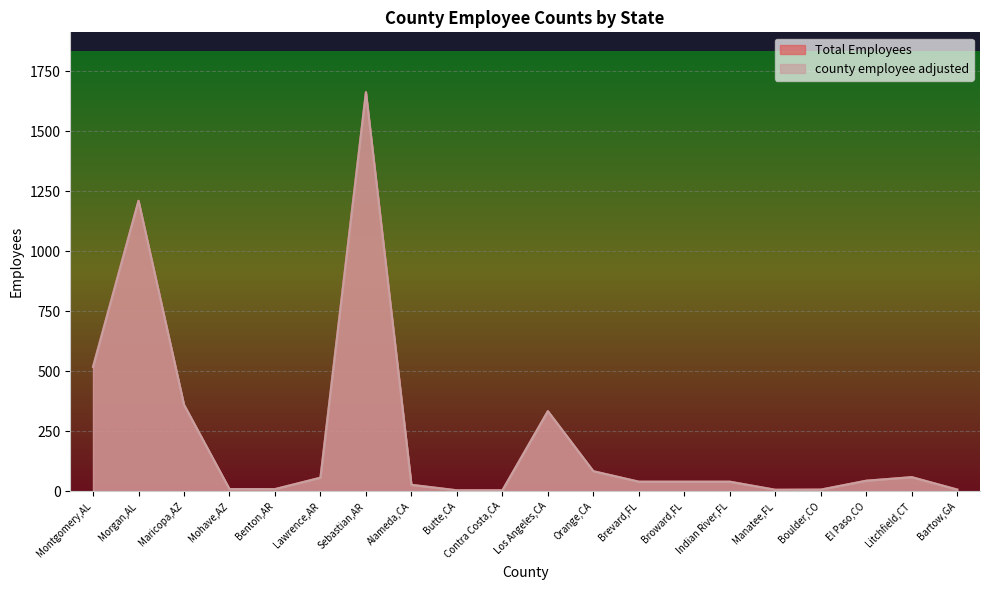

Reading left to right, what are all the values shown in this chart?

Total Employees: 518.5	1209.8	360.7	9.6	9.5	57.0	1661.8	27.2	4.5	4.5	334.0	84.0	40.4	40.4	40.4	6.7	7.4	44.4	59.3	7.6
county employee adjusted: 518.5	1209.8	360.7	9.6	9.5	57.0	1661.8	27.2	4.5	4.5	334.0	84.0	40.4	40.4	40.4	6.7	7.4	44.4	59.3	7.6